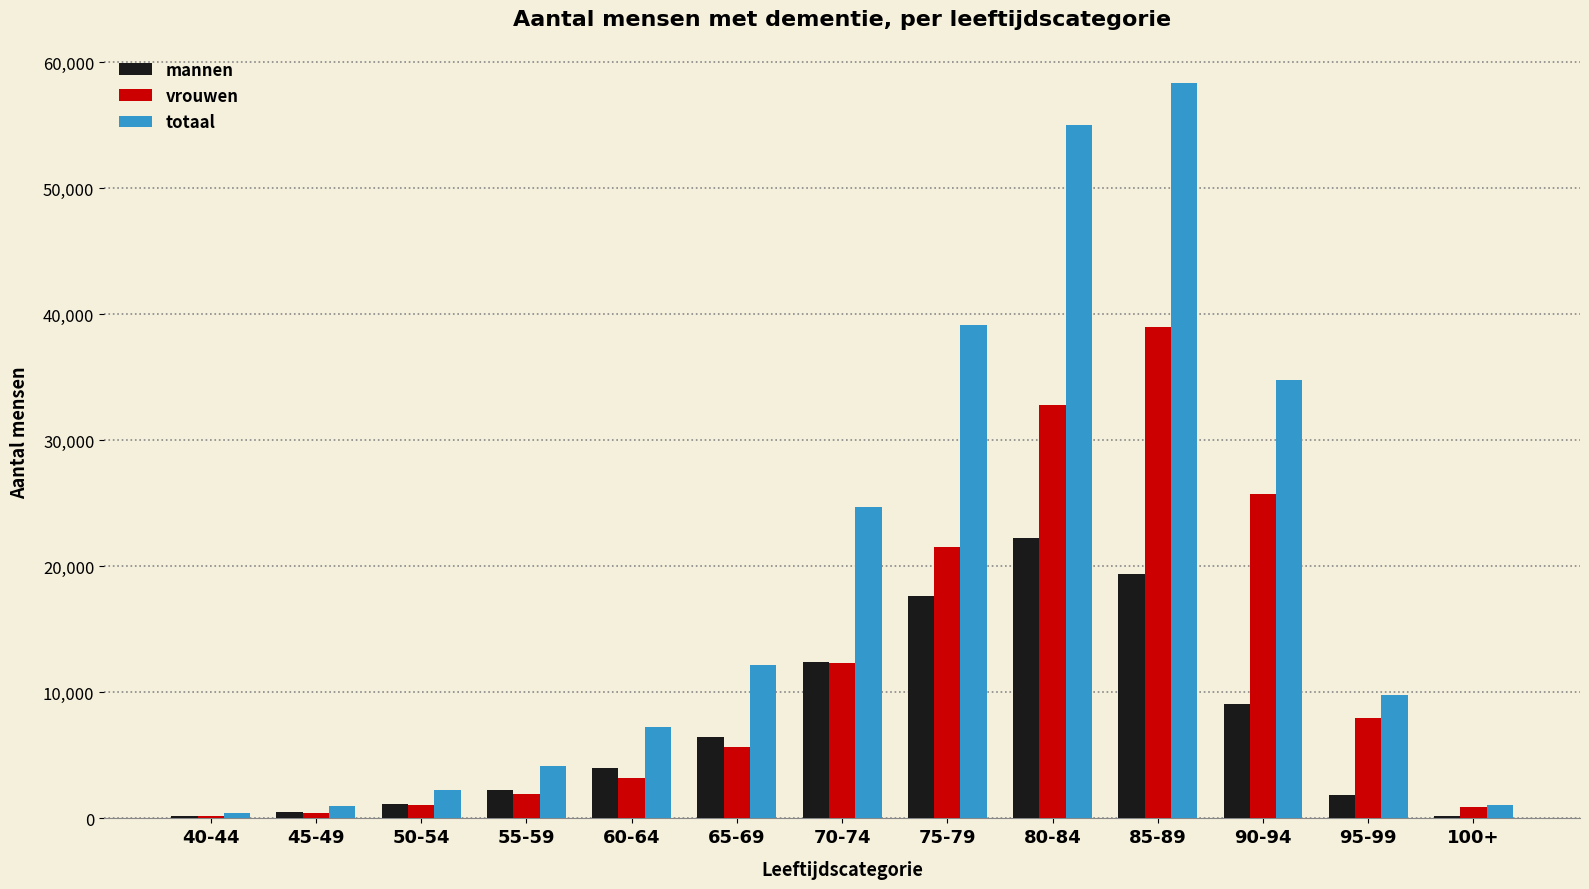

Is the value of totaal at 80-84 greater than the value of vrouwen at 95-99?

Yes